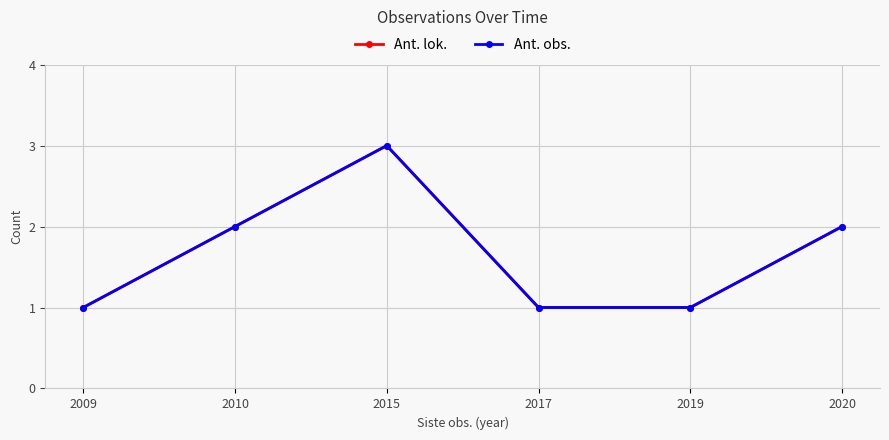

Is this an area chart (filled region under the line)?

No